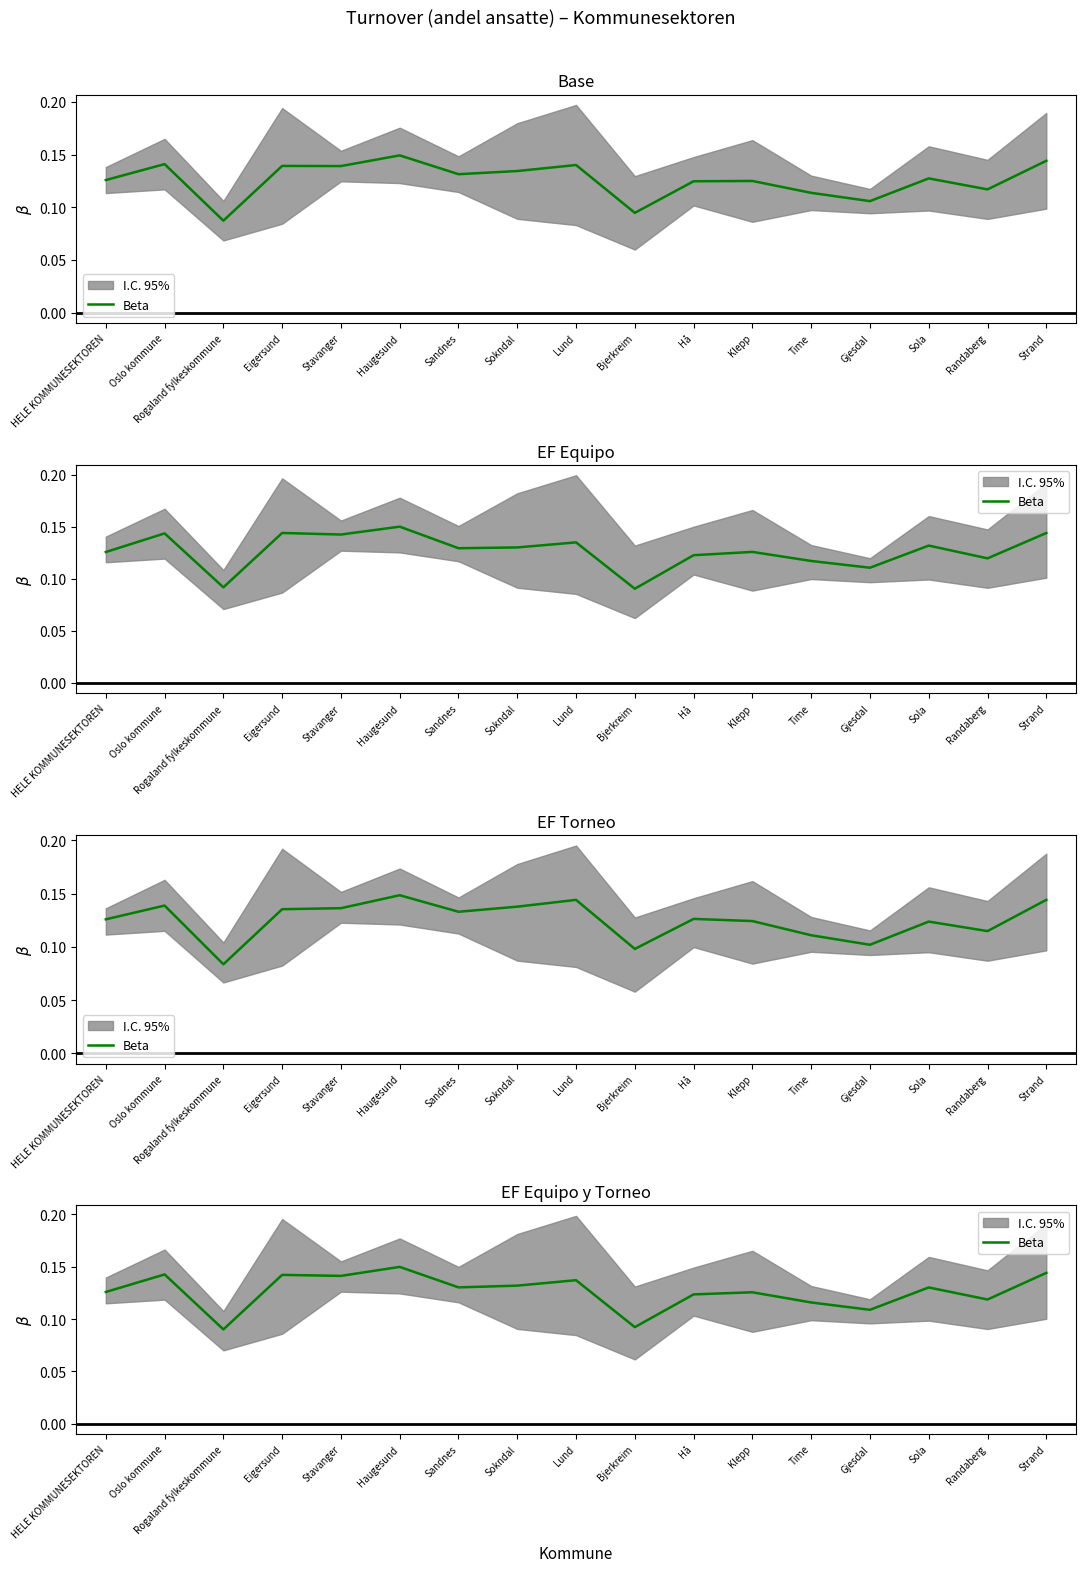

Rank the categories by value from lowest to highest.

Rogaland fylkeskommune, Bjerkreim, Gjesdal, Time, Randaberg, Hå, Klepp, HELE KOMMUNESEKTOREN, Sola, Sandnes, Sokndal, Lund, Stavanger, Eigersund, Oslo kommune, Strand, Haugesund